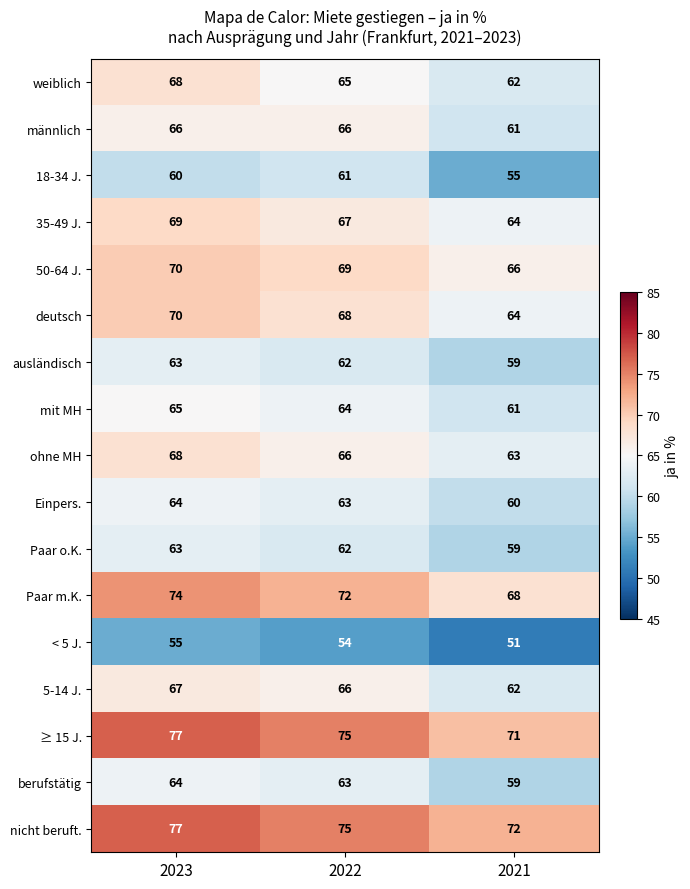

What is the total value across all series at 2023?

1140